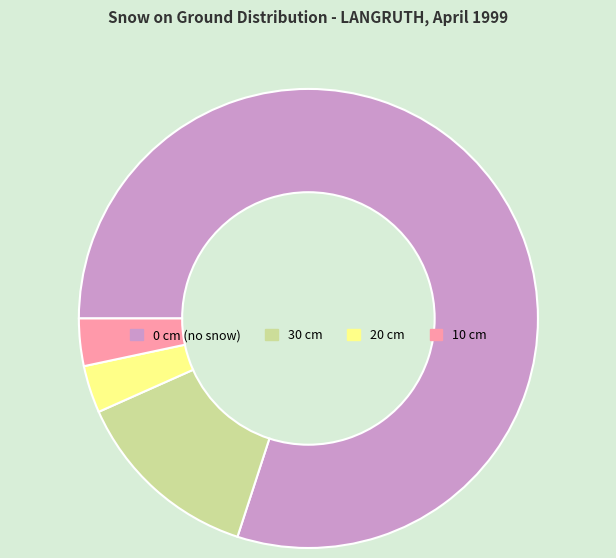

Is there a majority slice in this chart?

Yes